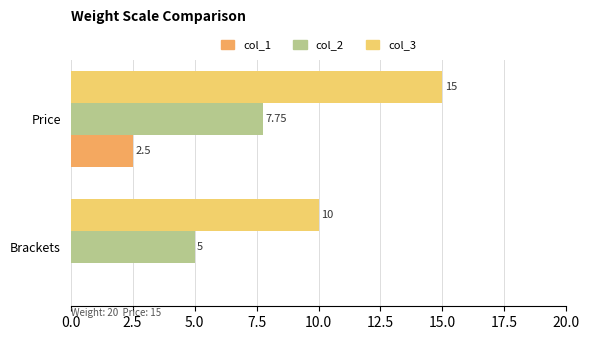

Which series has the largest total across all categories?

col_3